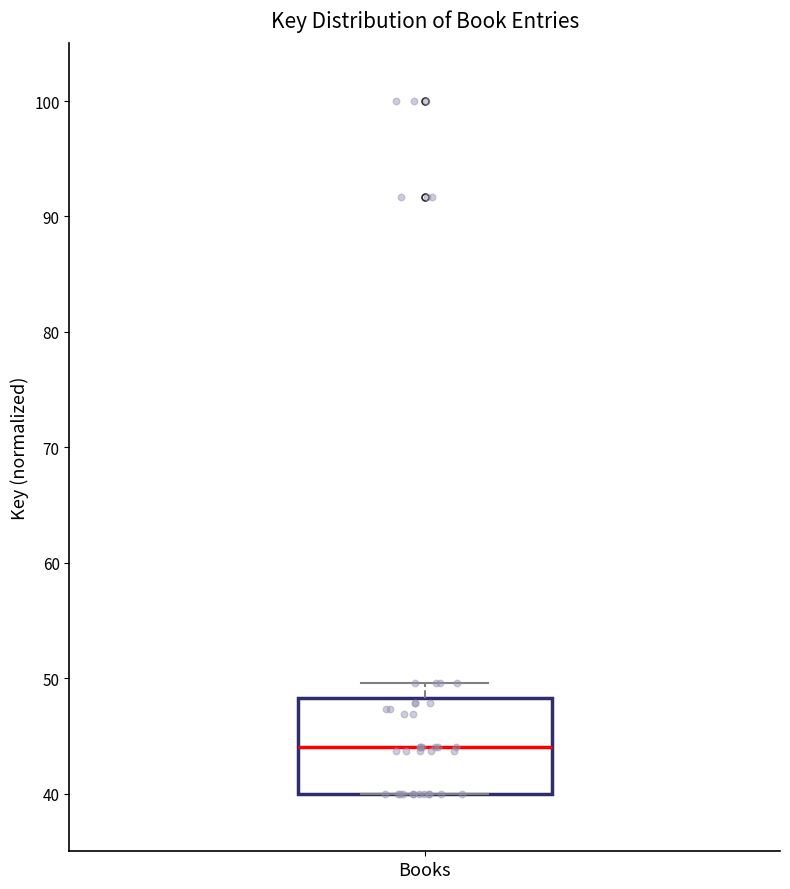

Transcribe this box plot: give where the median line is, the range the box spans, and where the two whiskers end, as read against the y-axis. The values are not printed on the chart, so give them approximately, as read against the axis.

median 44, box 40 to 48, whiskers 40 to 50